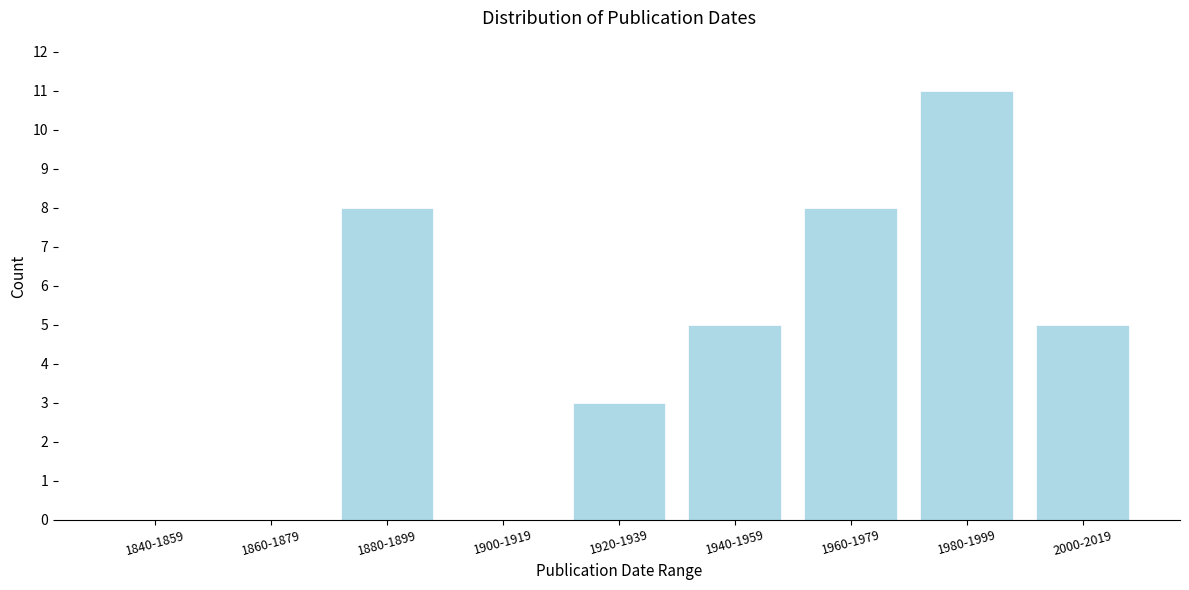

Reading right to left, transcribe all the data shown in this chart.

2000-2019=5	1980-1999=11	1960-1979=8	1940-1959=5	1920-1939=3	1900-1919=0	1880-1899=8	1860-1879=0	1840-1859=0